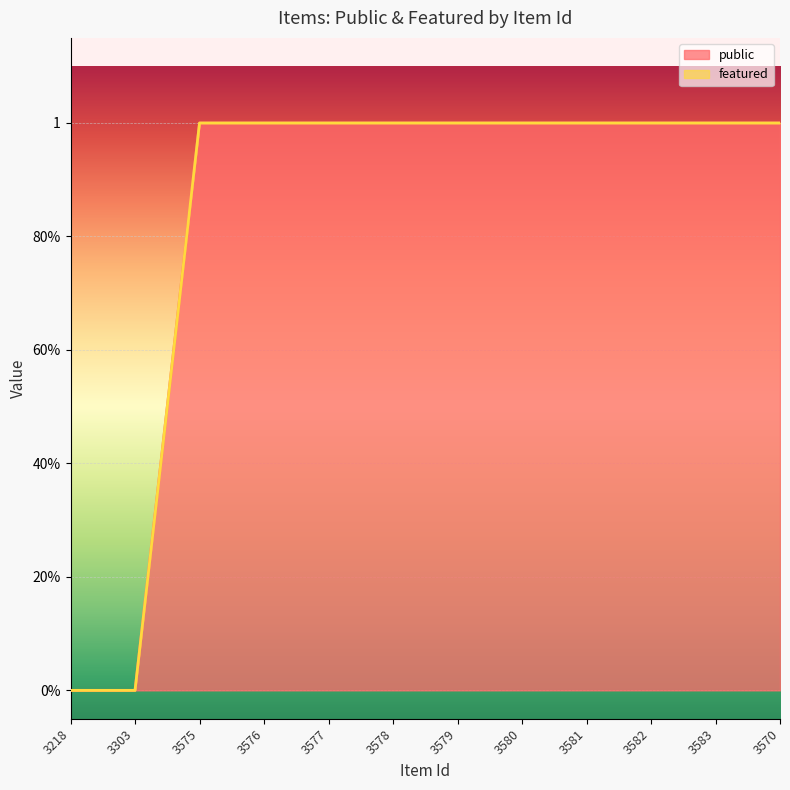

What is the difference between the second highest and second lowest values?

1